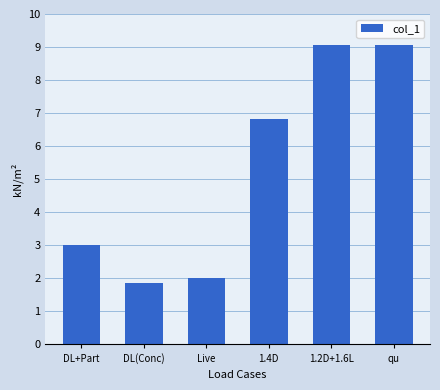

What is the label of the 5th bar from the right?

DL(Conc)